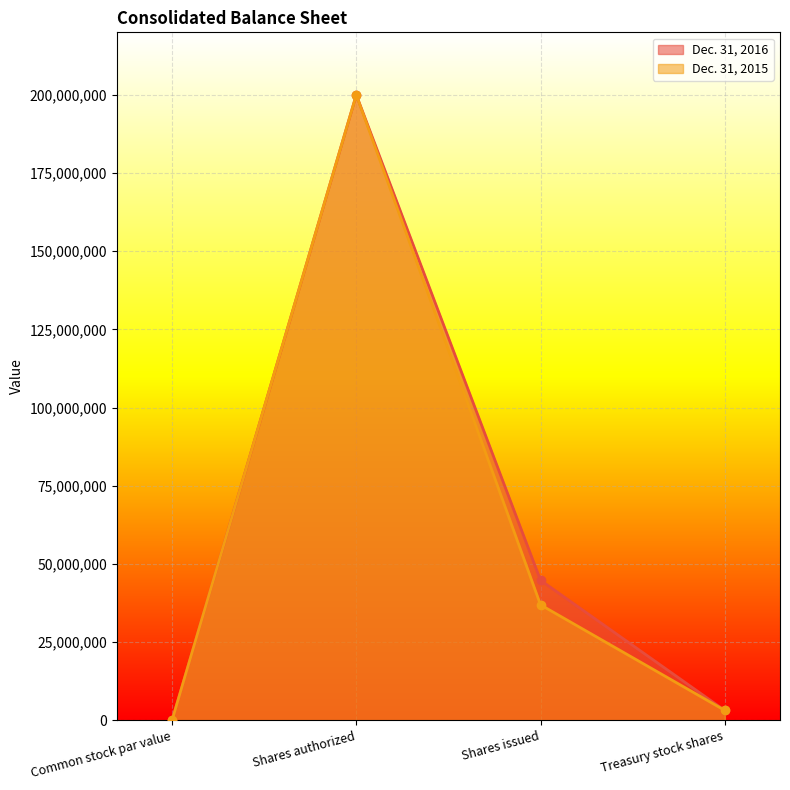

What is the difference between the Dec. 31, 2016 values at Shares issued and Shares authorized?

155196397